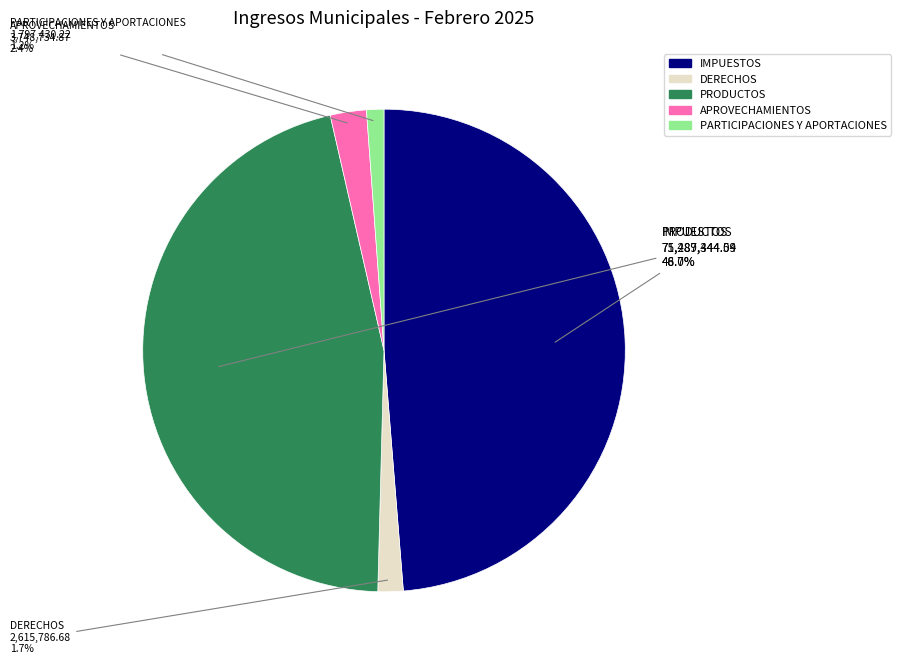

Which has a higher value, IMPUESTOS or DERECHOS?

IMPUESTOS